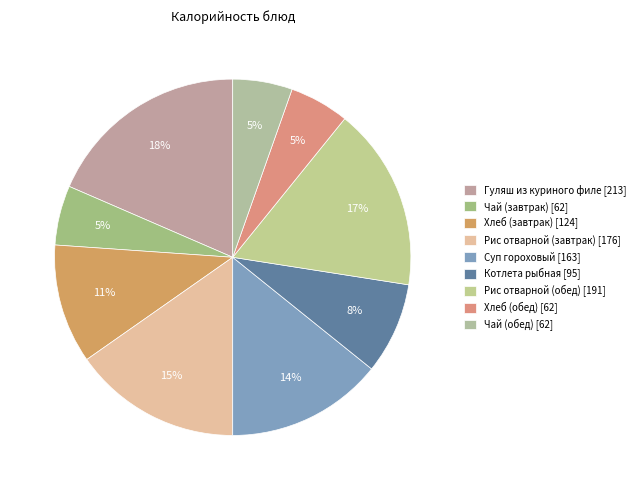

Rank the categories by value from lowest to highest.

Чай (завтрак), Чай (обед), Хлеб (обед), Котлета рыбная, Хлеб (завтрак), Суп гороховый, Рис отварной (завтрак), Рис отварной (обед), Гуляш из куриного филе